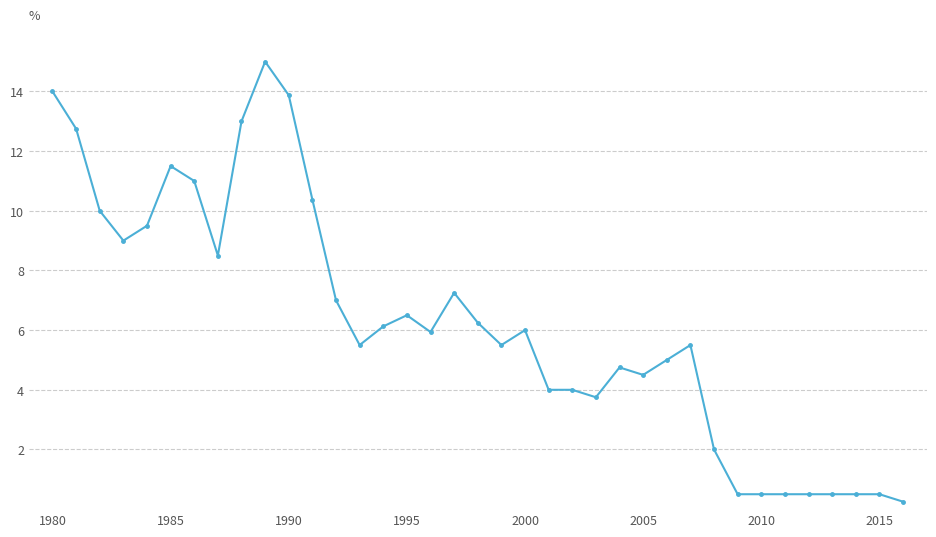

What is the average value?

6.3